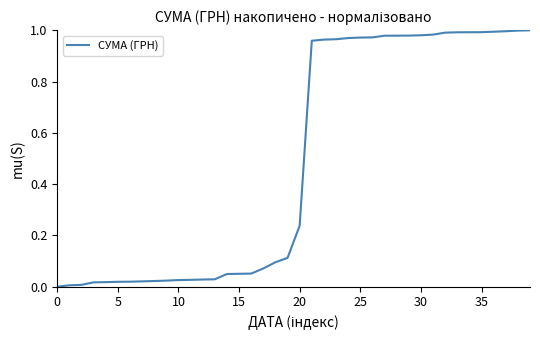

How many lines are shown in the chart?

1